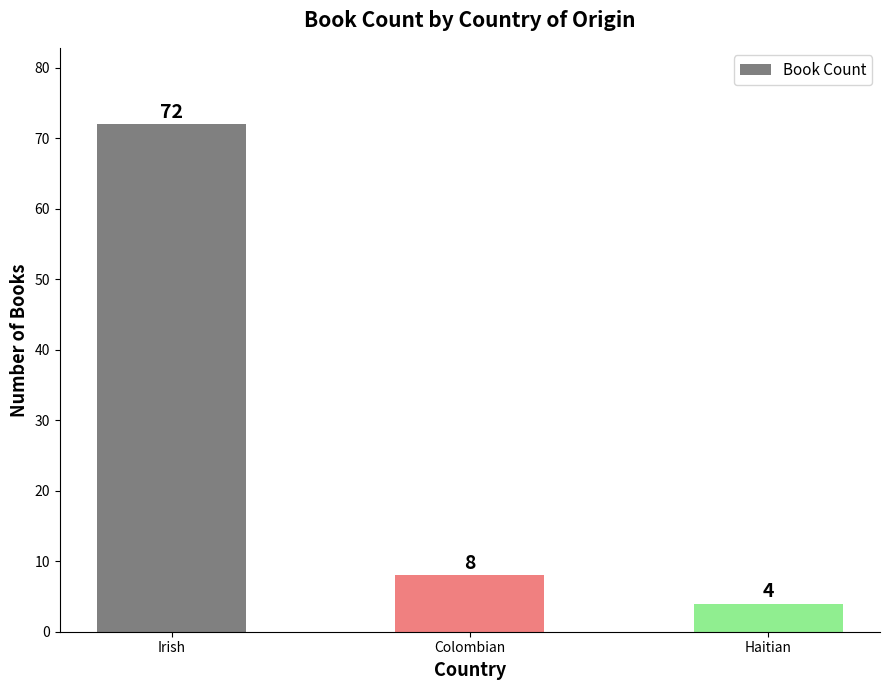

At which label does the data first exceed 8?

Irish